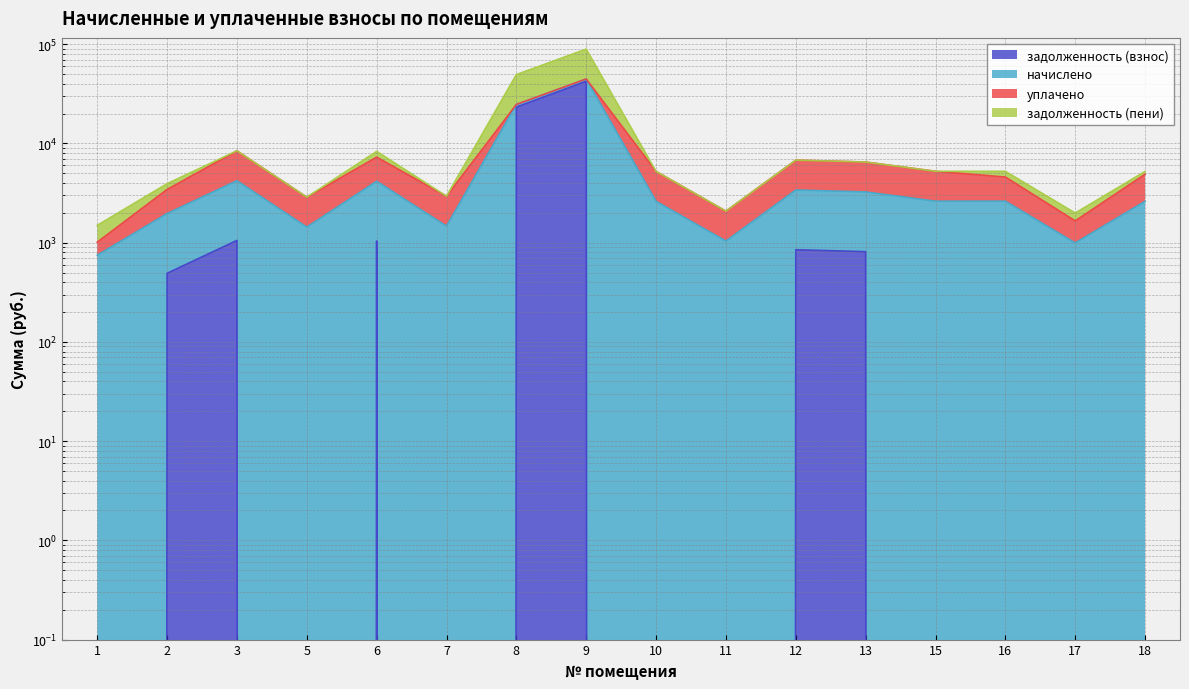

True or false: задолженность (взнос) and задолженность (пени) cross at least once.

False